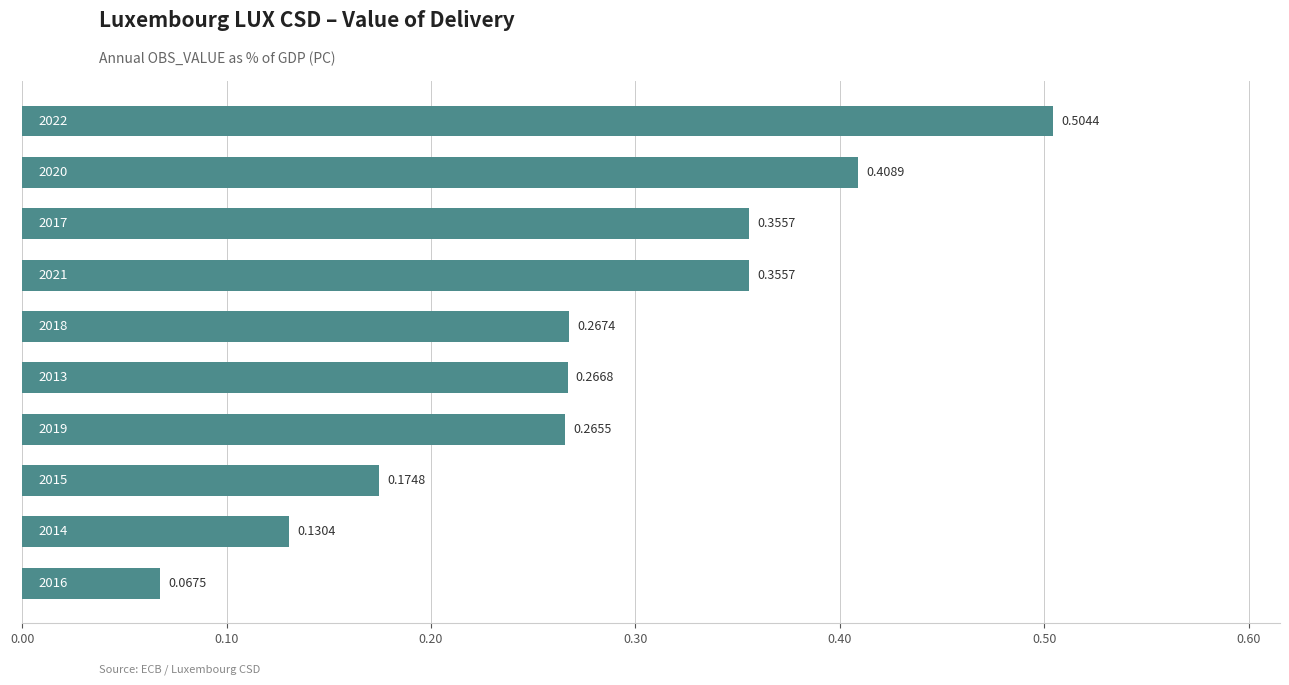

What is the sum of all values?

2.8